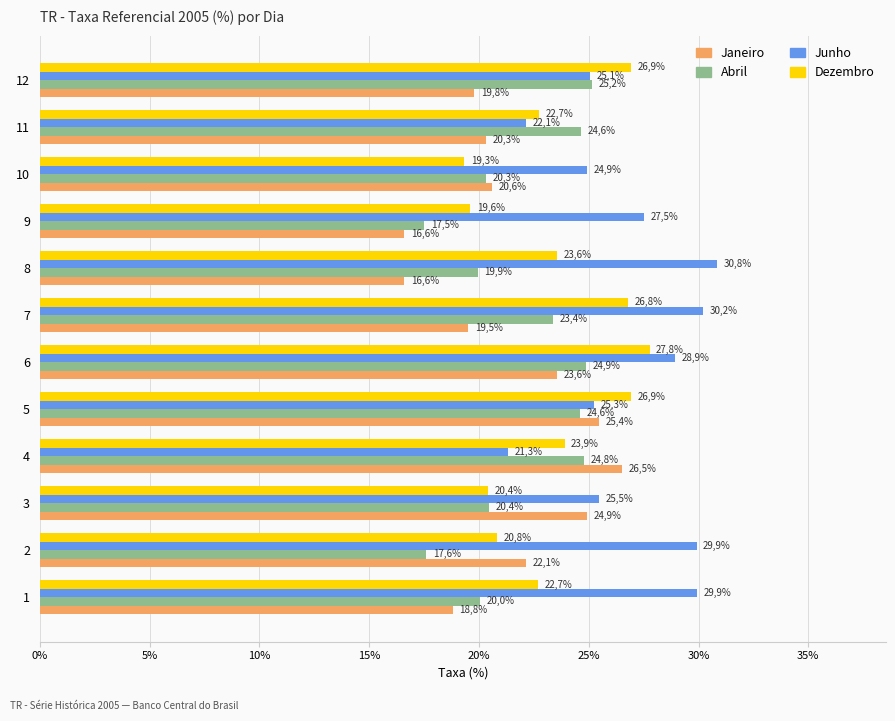

What value does the Abril series have at 11?

0.2